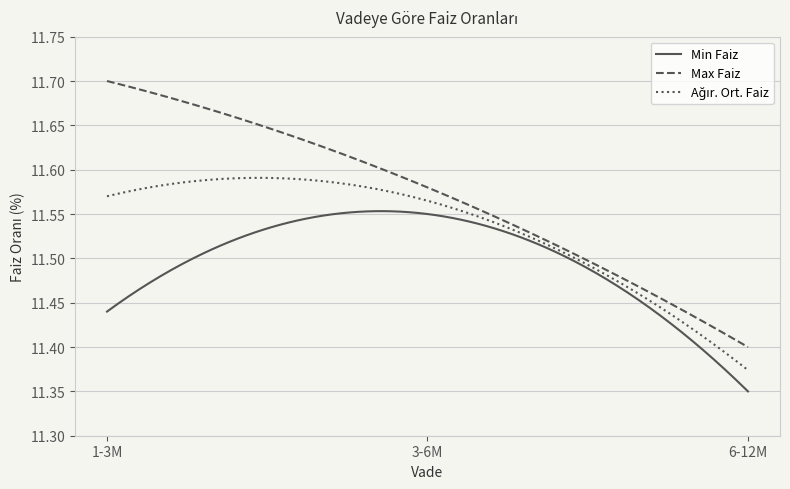

What is the difference between the maximum and minimum values in the Max Faiz series?

0.3